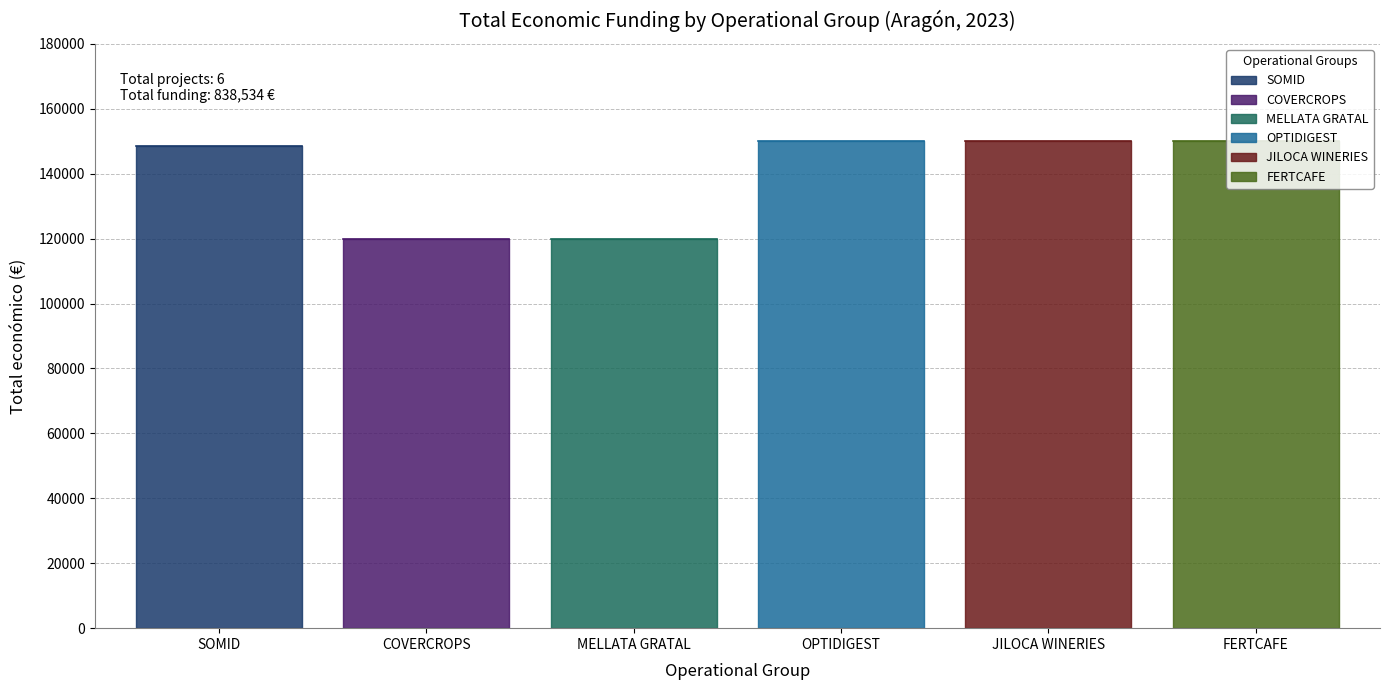

What is the maximum value shown in the chart?

150000